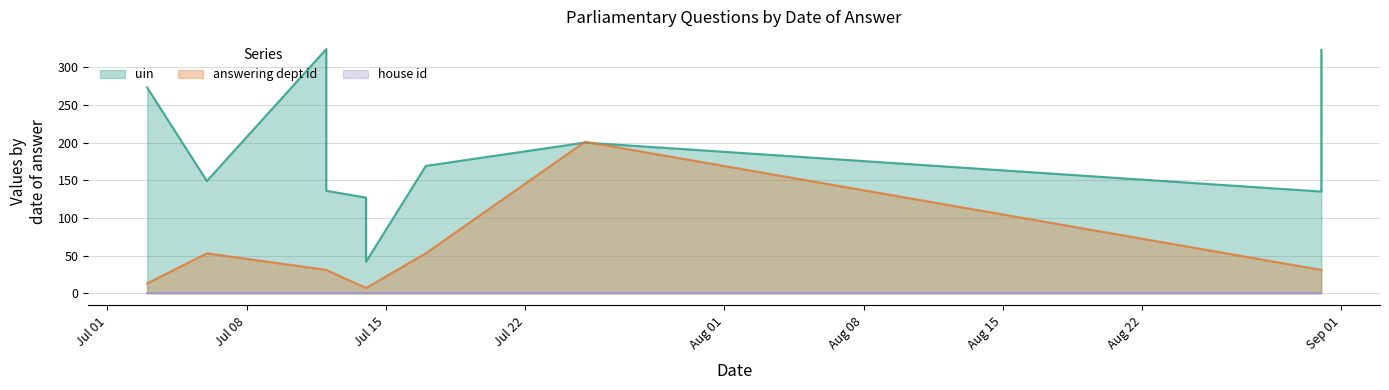

Read the answering dept id value at 2017-07-03.

13